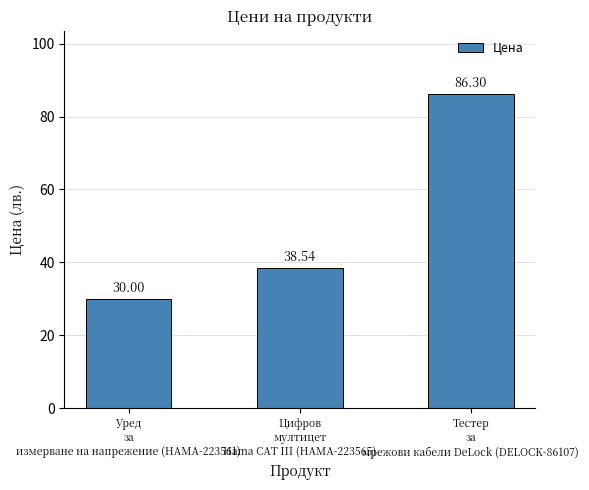

What is the sum of the values at Уред
за
измерване на напрежение (HAMA-223561) and Тестер
за
мрежови кабели DeLock (DELOCK-86107)?

116.3